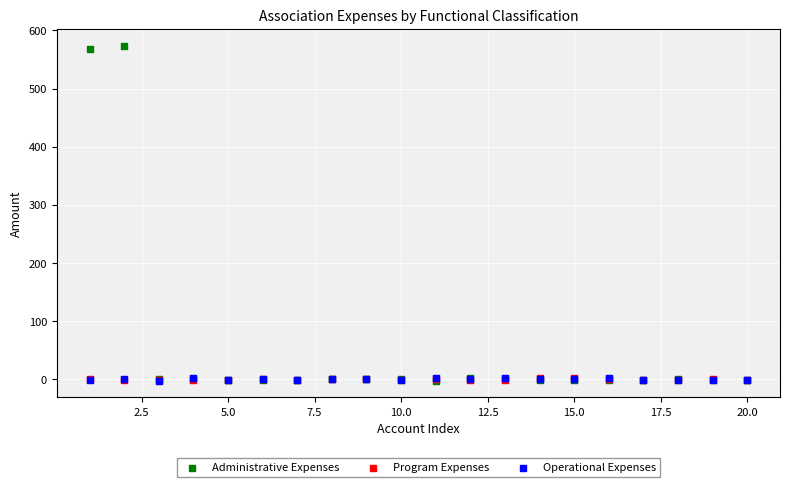

What are all the series names shown in the legend?

Administrative Expenses, Program Expenses, Operational Expenses